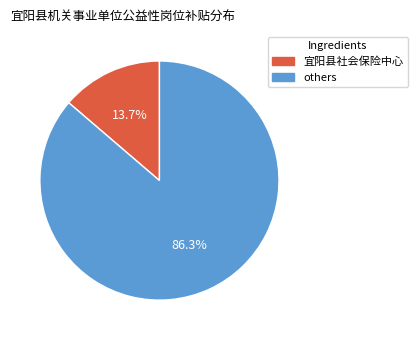

Is there any slice that represents more than half of the pie?

Yes